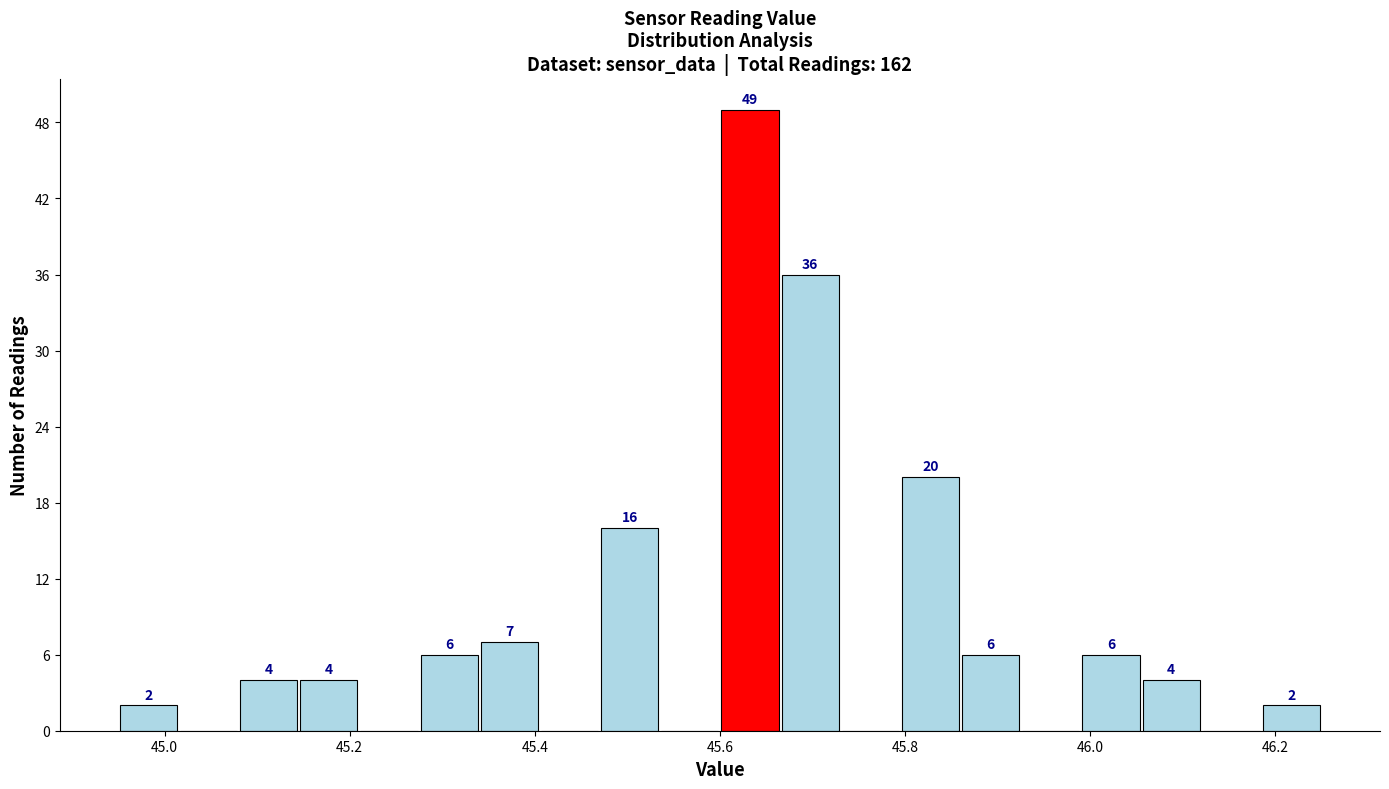

Around what value on the x-axis is the tallest bar? Give the approximate position of its centre, as read against the axis.

45.64